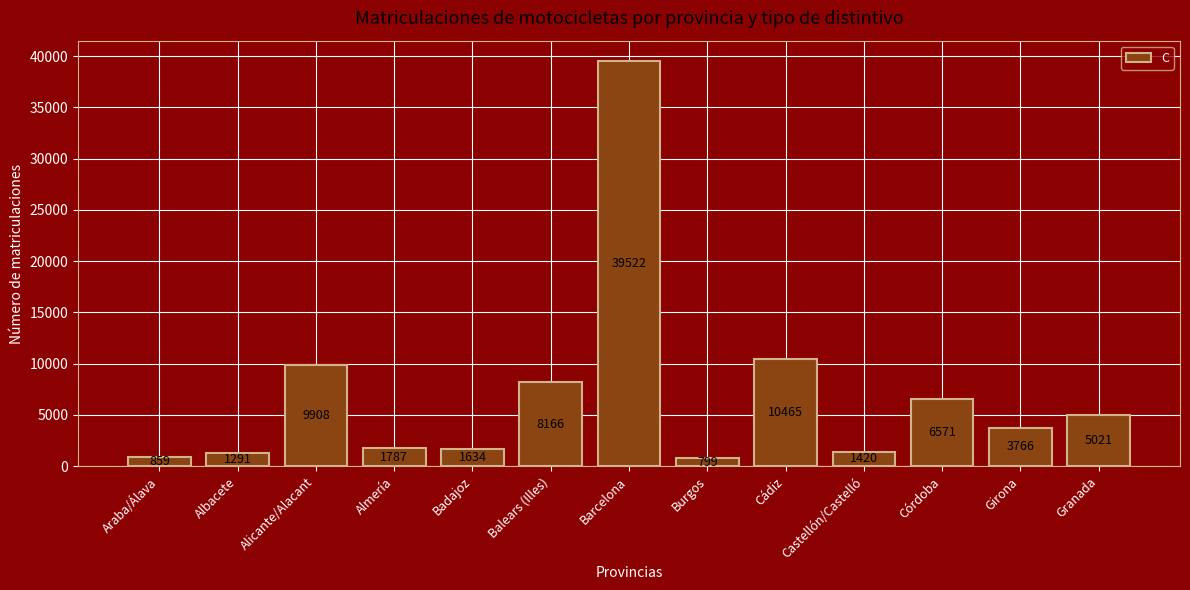

What is the average value?

7016